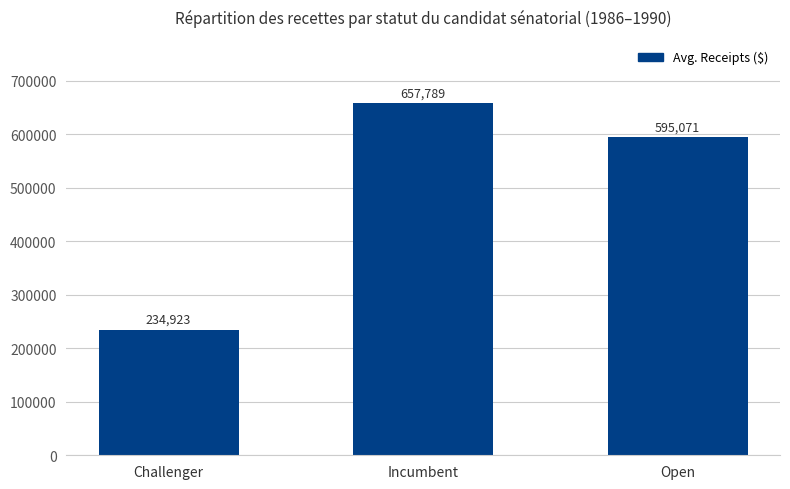

List the labels in order of value, largest first.

Incumbent, Open, Challenger